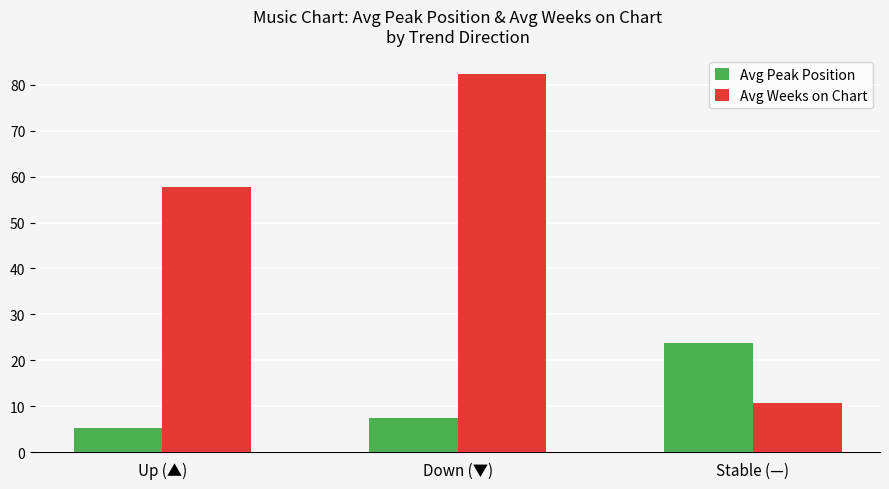

Rank the categories by Avg Peak Position value from lowest to highest.

Up (▲), Down (▼), Stable (—)